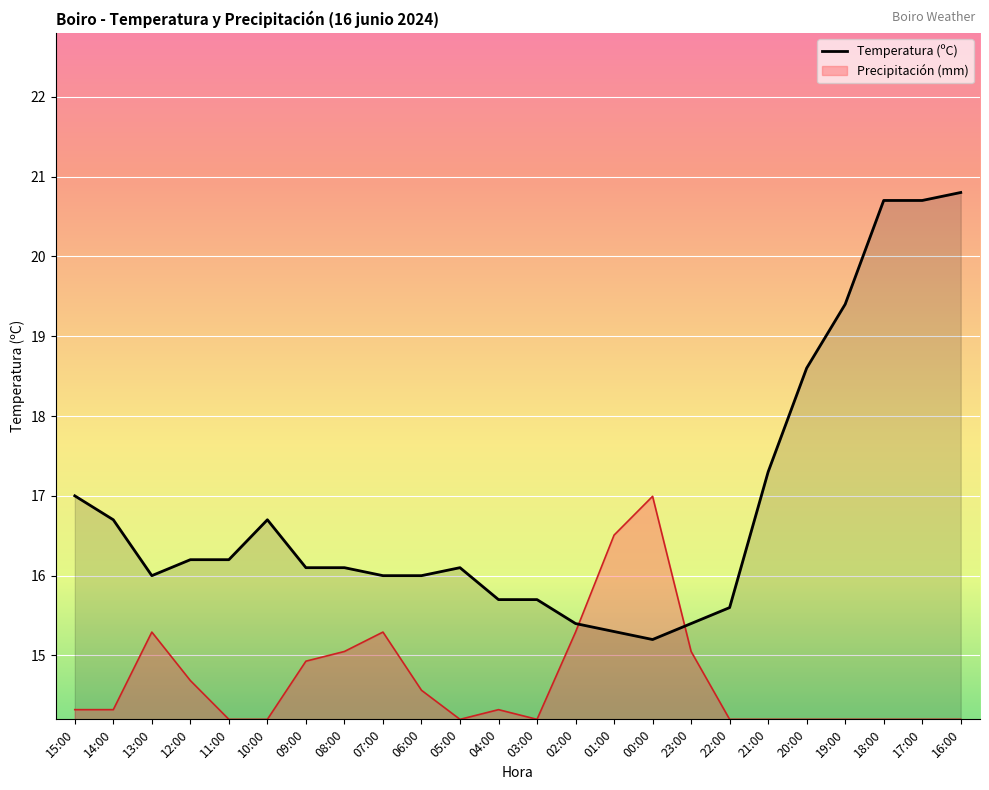

What is the sum of all values?

404.9